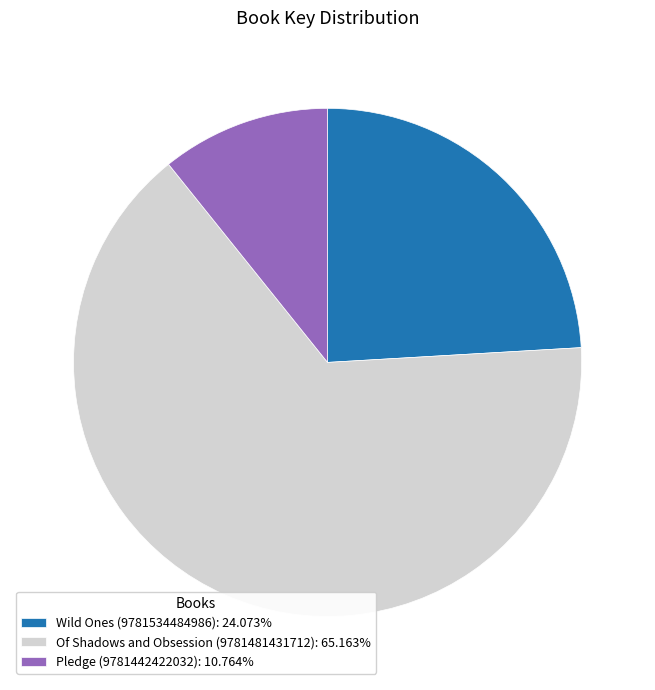

Is there a majority slice in this chart?

Yes